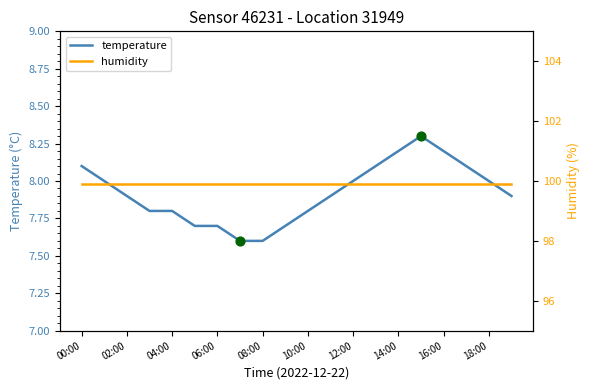

Which series reaches the minimum Y coordinate?

temperature